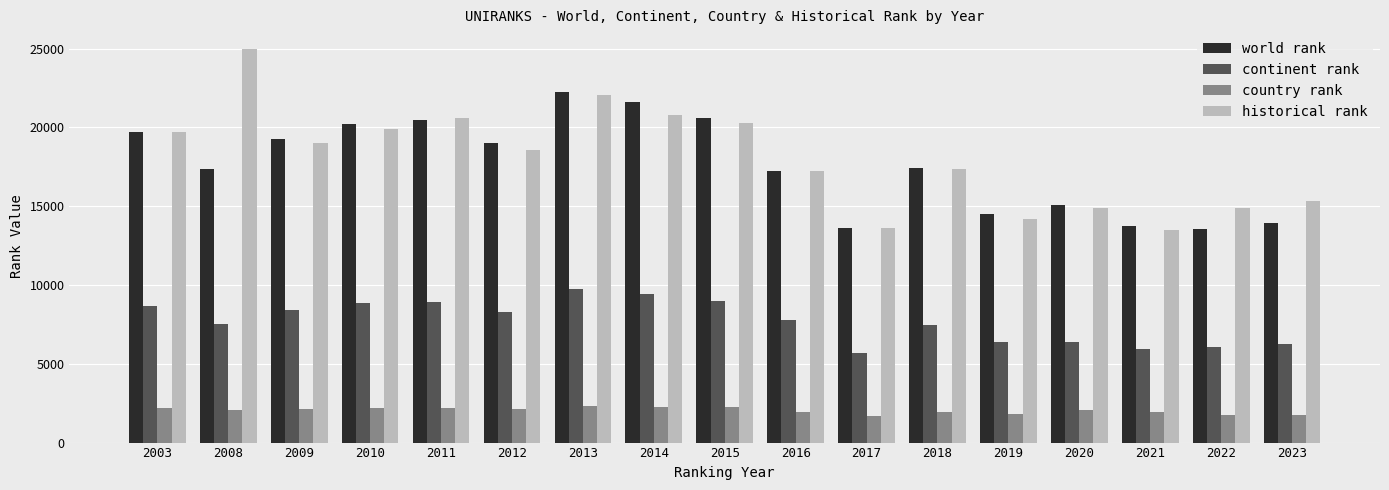

How many data points in world rank are less than 17449?

8